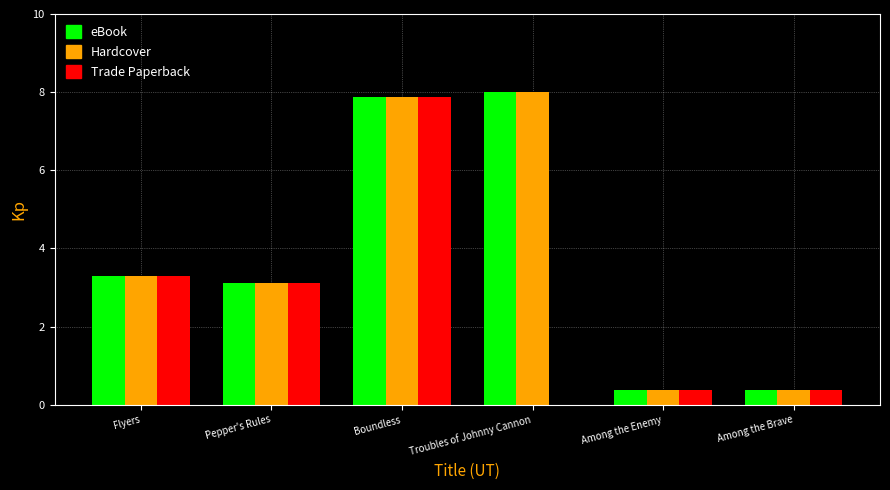

What is the average value of the Hardcover series?

3.8